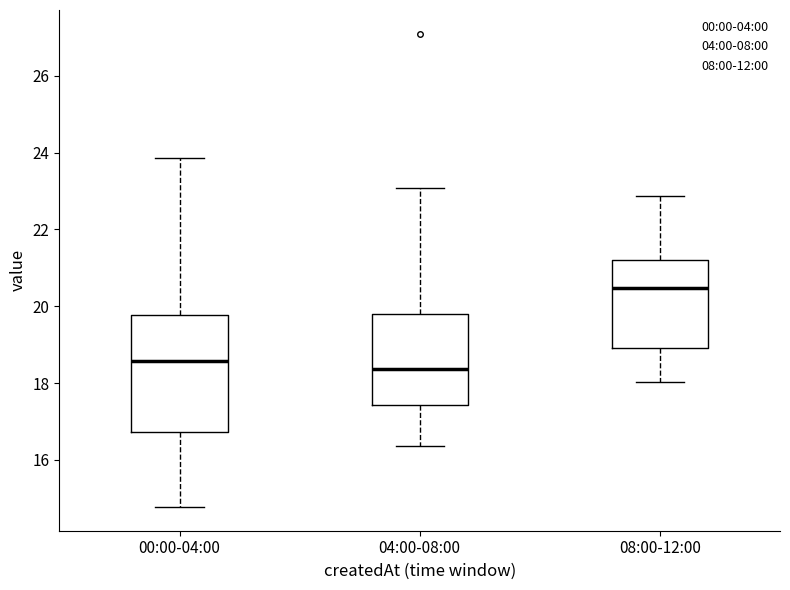

Comparing the boxes themselves (not the whiskers), which one is the tallest?

00:00-04:00